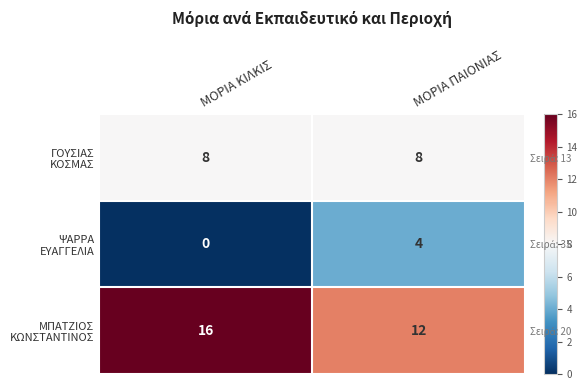

Which has a higher value, ΜΟΡΙΑ ΚΙΛΚΙΣ or ΜΟΡΙΑ ΠΑΙΟΝΙΑΣ?

ΜΟΡΙΑ ΚΙΛΚΙΣ